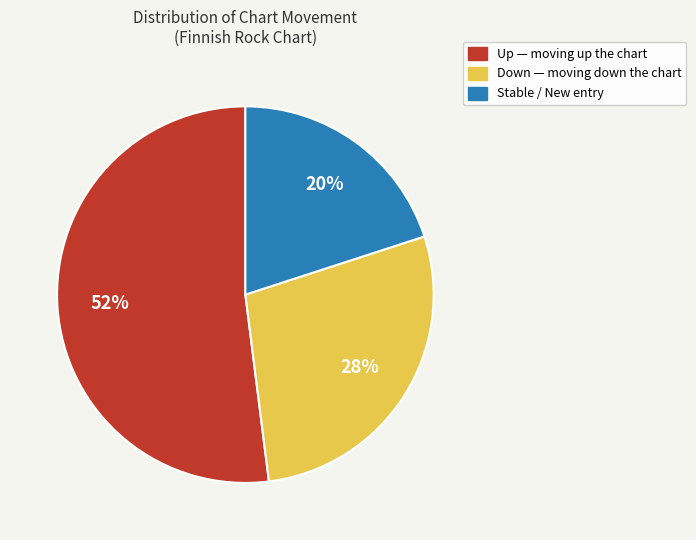

Does any single category account for the majority?

Yes